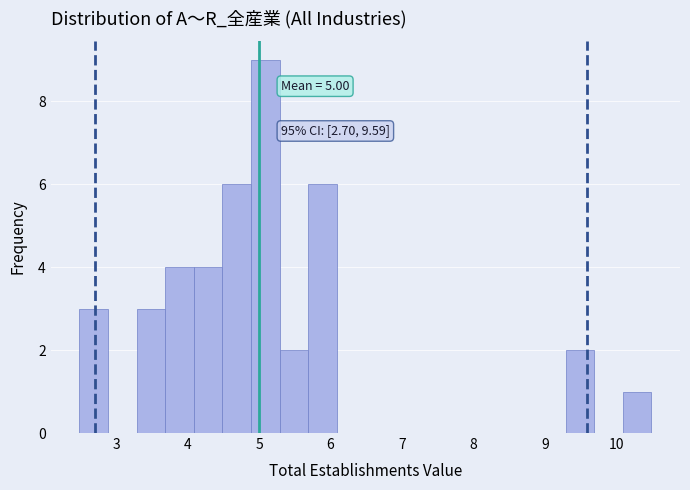

Which range on the x-axis has the tallest bar?

4.9 to 5.3